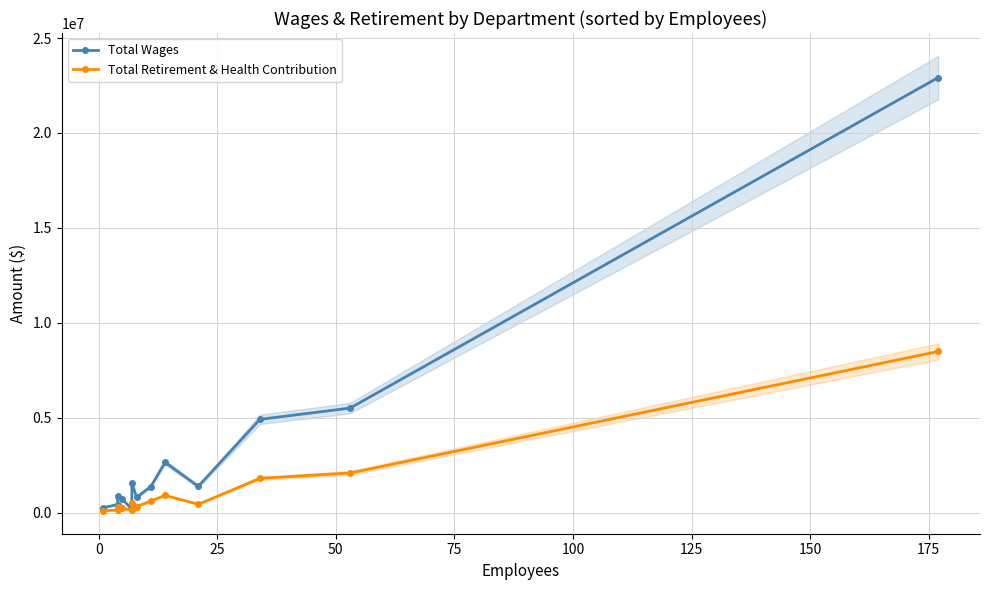

How many data points in Total Wages are above 1376016?

6